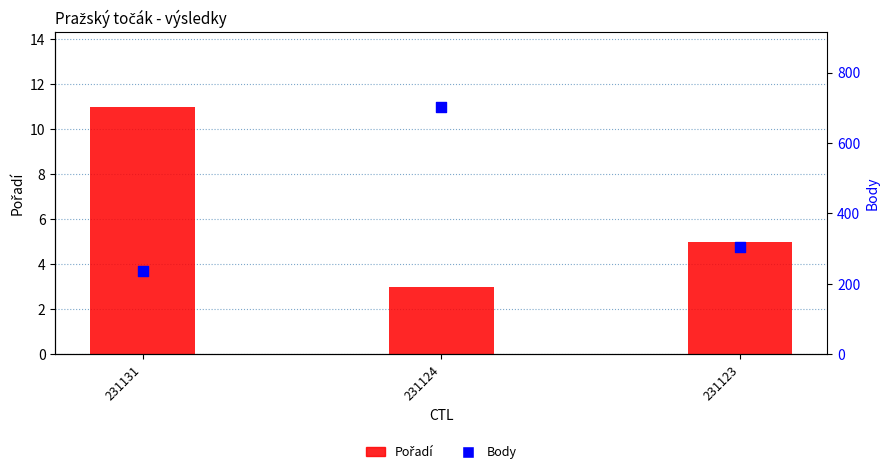

Which series reaches the maximum Y coordinate?

Body